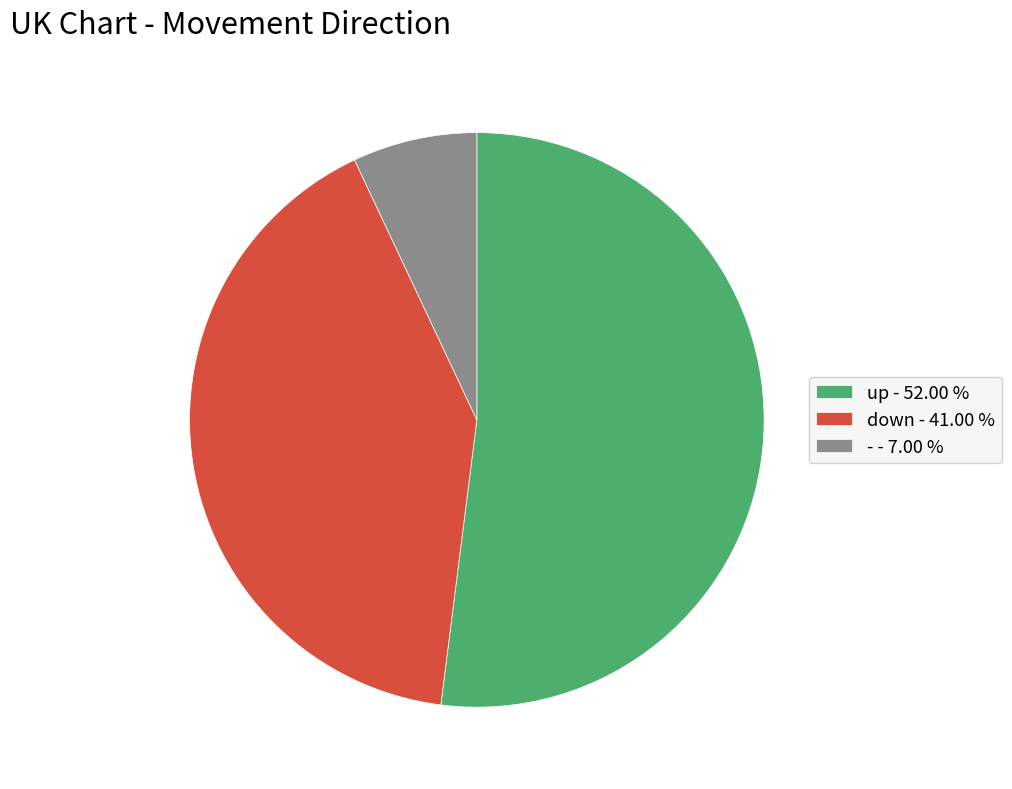

Which category accounts for the majority?

up